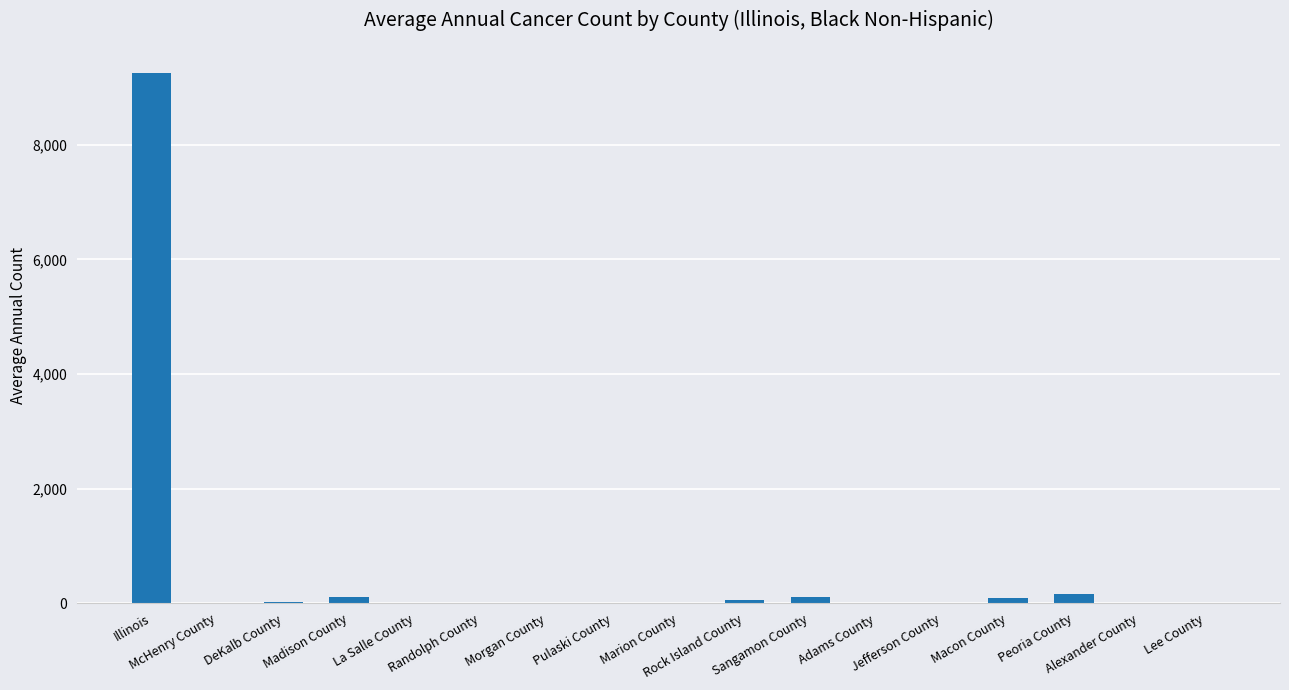

What is the ratio of the value at McHenry County to the value at Sangamon County?

0.1